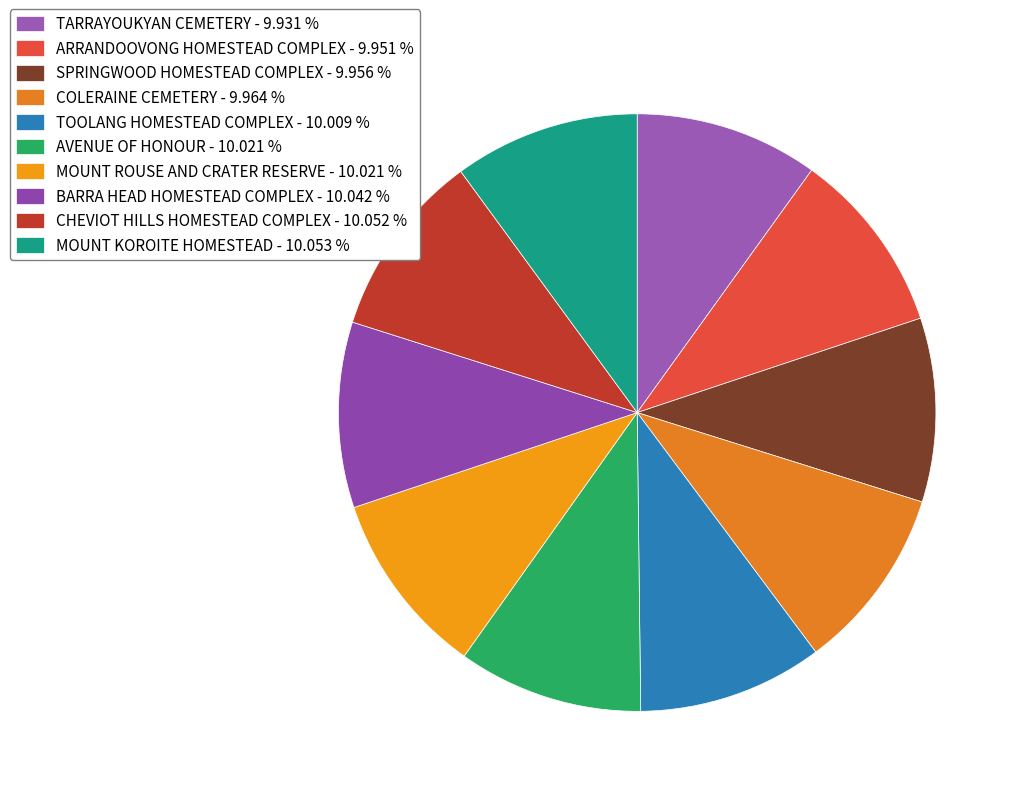

How many segments does this pie chart have?

10